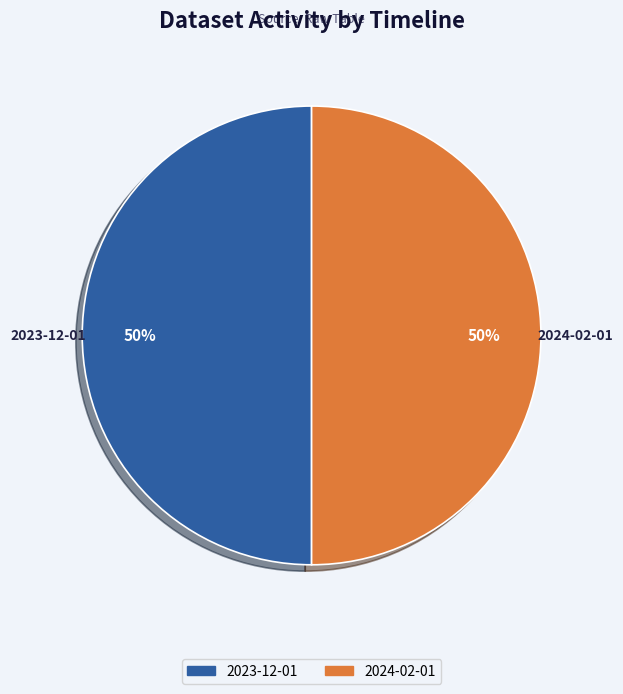

To the nearest percent, what is the average slice percentage?

50%